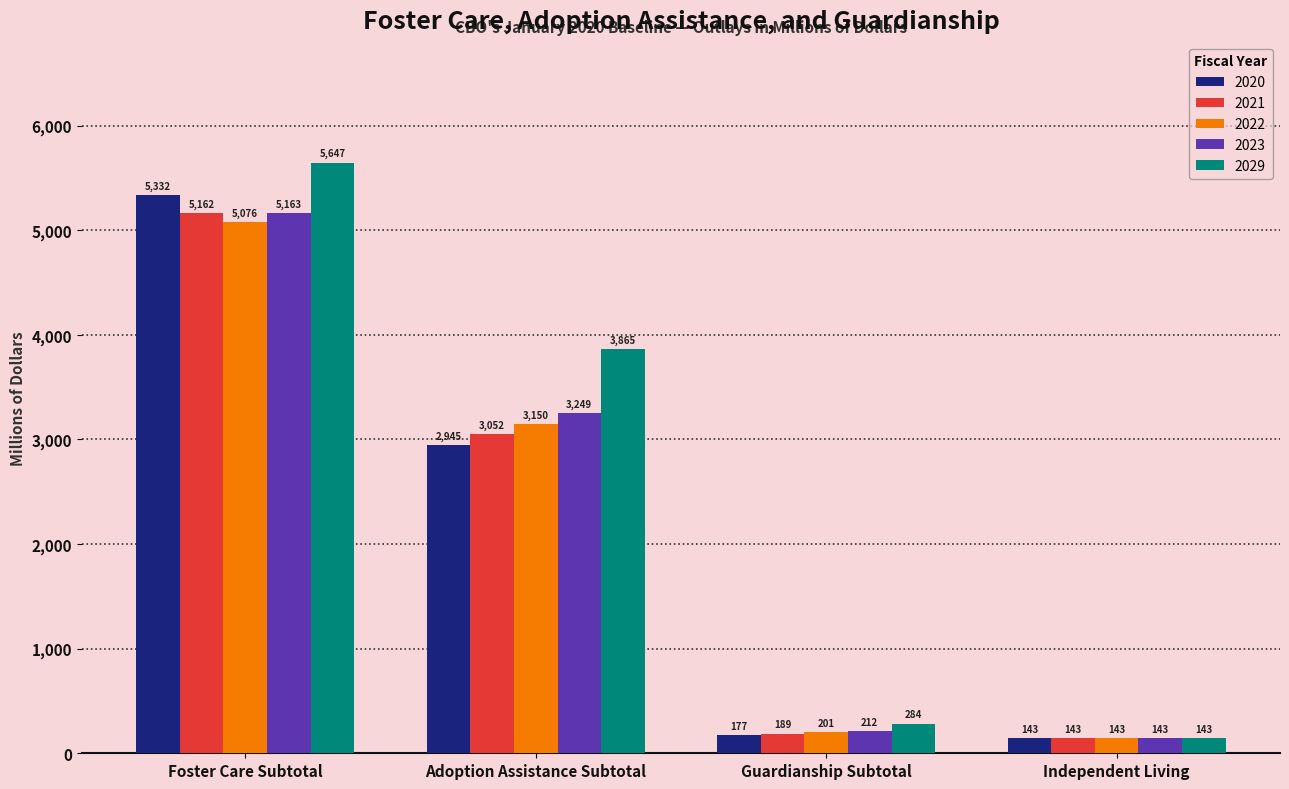

How many bars are there in each group?

5